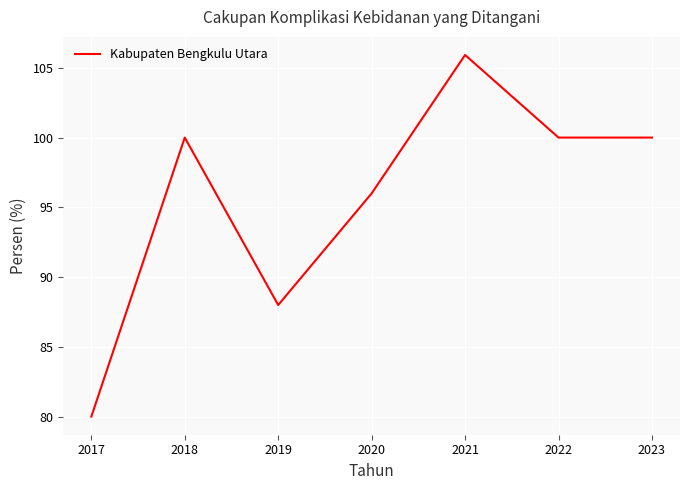

True or false: the data has more than 1 interior local peaks.

True